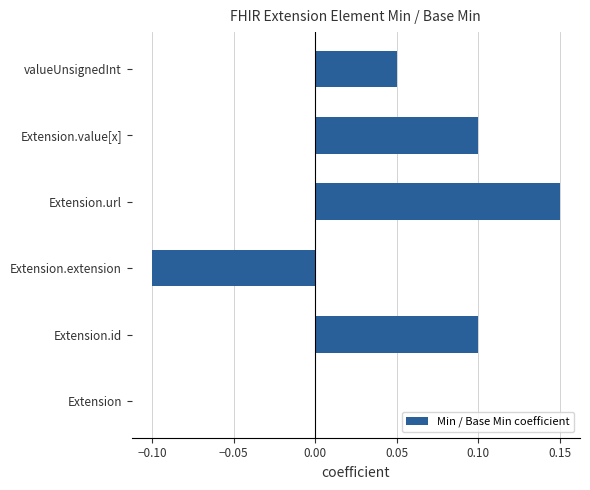

Between Extension.extension and Extension.url, which is larger?

Extension.url